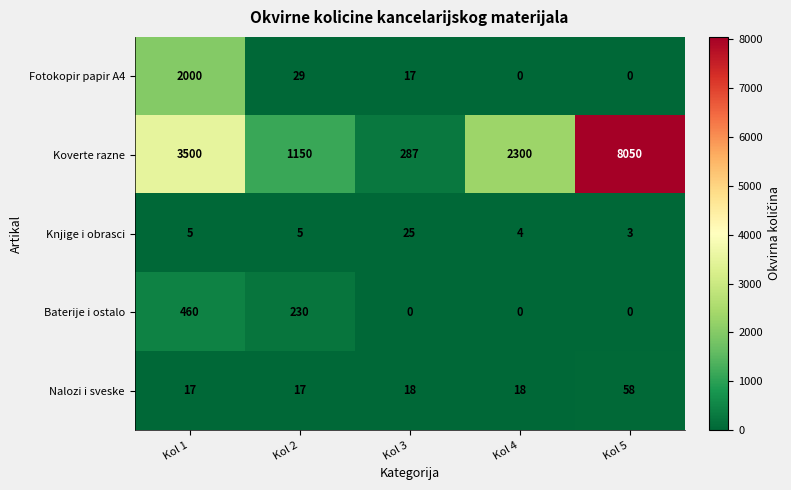

Reading right to left, transcribe all the data shown in this chart.

Fotokopir papir A4: Kol 5=0	Kol 4=0	Kol 3=17	Kol 2=29	Kol 1=2000
Koverte razne: Kol 5=8050	Kol 4=2300	Kol 3=287	Kol 2=1150	Kol 1=3500
Knjige i obrasci: Kol 5=3	Kol 4=4	Kol 3=25	Kol 2=5	Kol 1=5
Baterije i ostalo: Kol 5=0	Kol 4=0	Kol 3=0	Kol 2=230	Kol 1=460
Nalozi i sveske: Kol 5=58	Kol 4=18	Kol 3=18	Kol 2=17	Kol 1=17